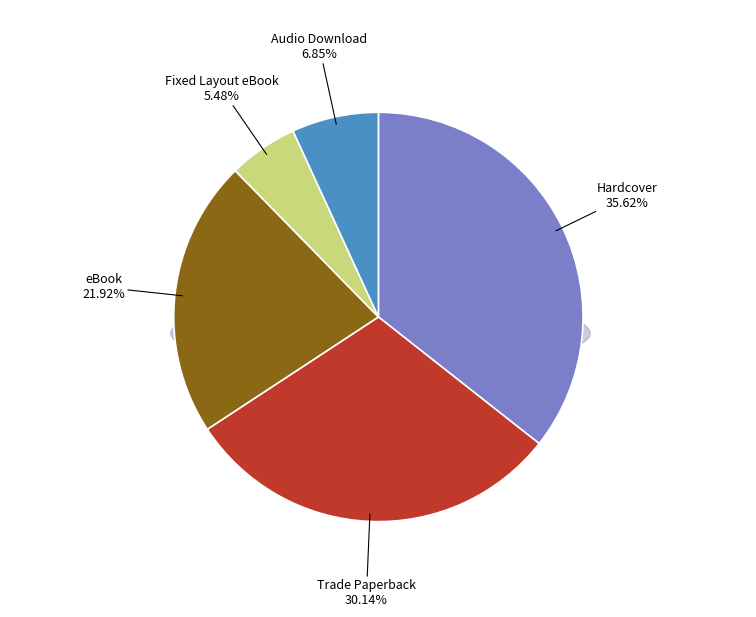

To the nearest percent, what is the difference between the largest and smallest slice percentages?

30%